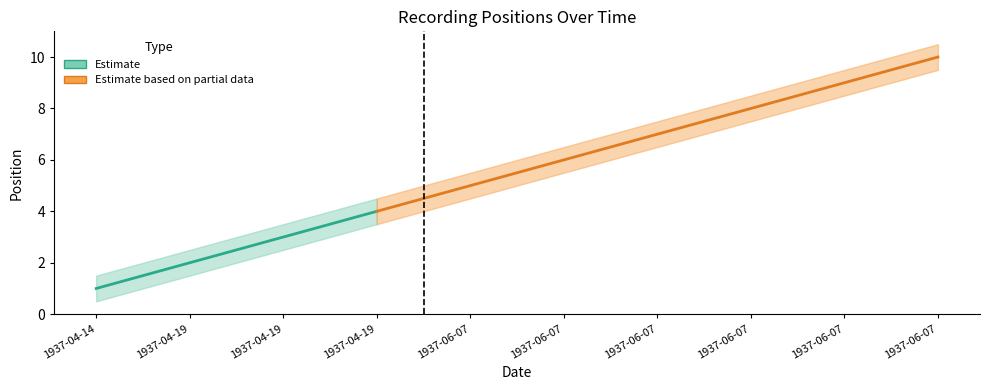

Where does the position_upper series first go above 6?

1937-06-07